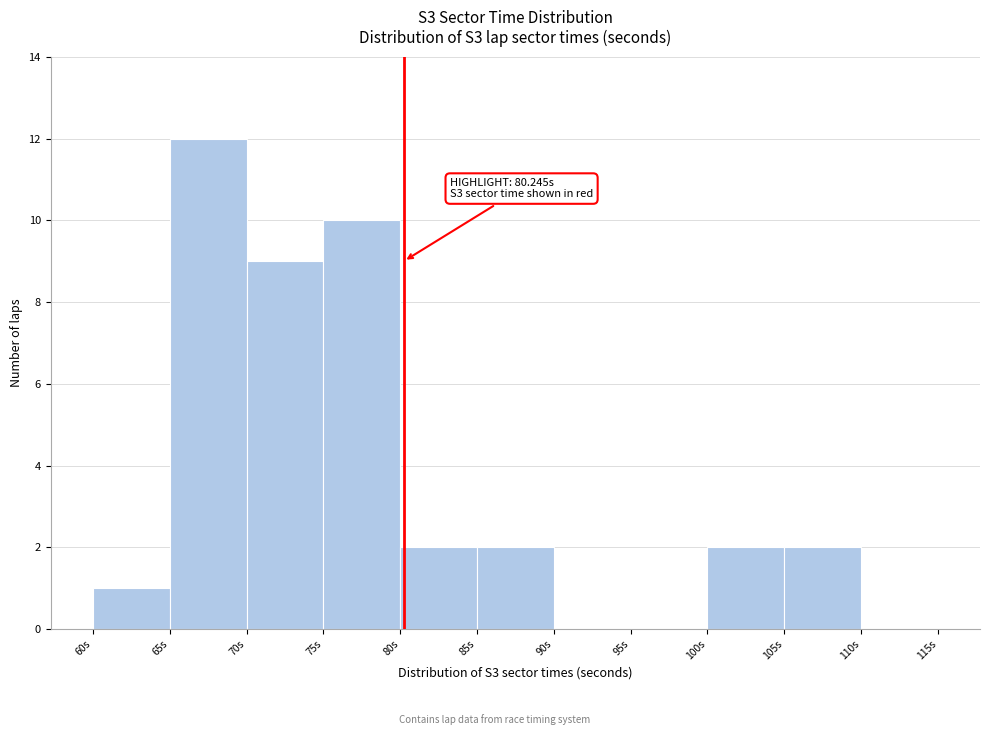

Which range on the x-axis has the tallest bar?

65 to 70